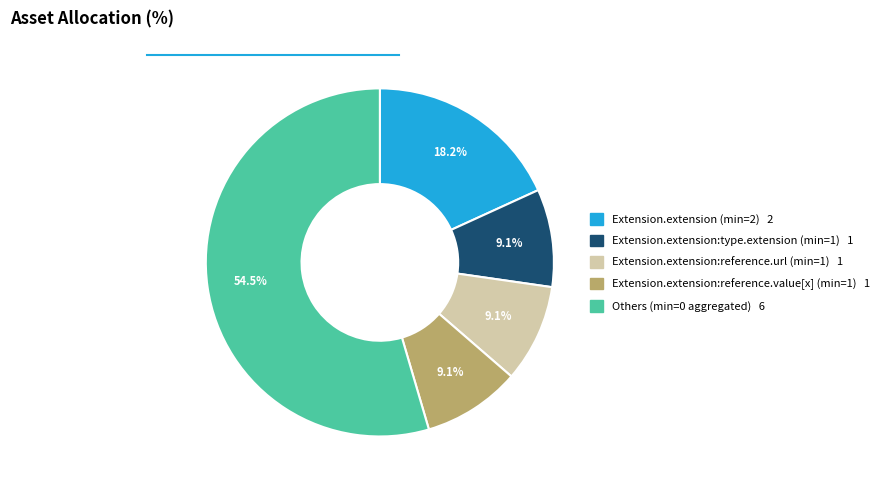

Is there any slice that represents more than half of the pie?

Yes